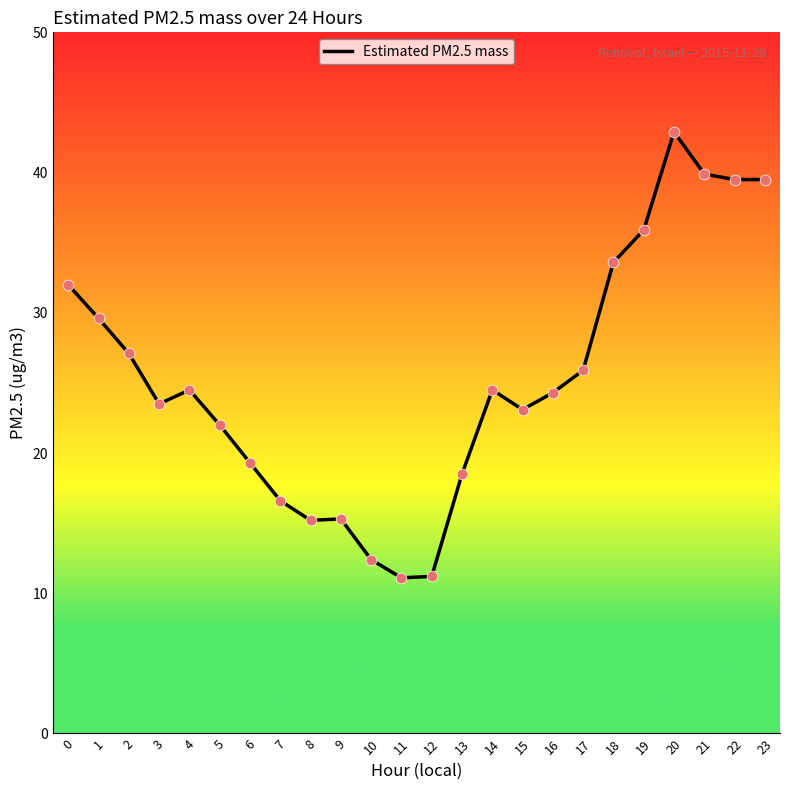

What is the change in value from 4 to 13?

-6.0